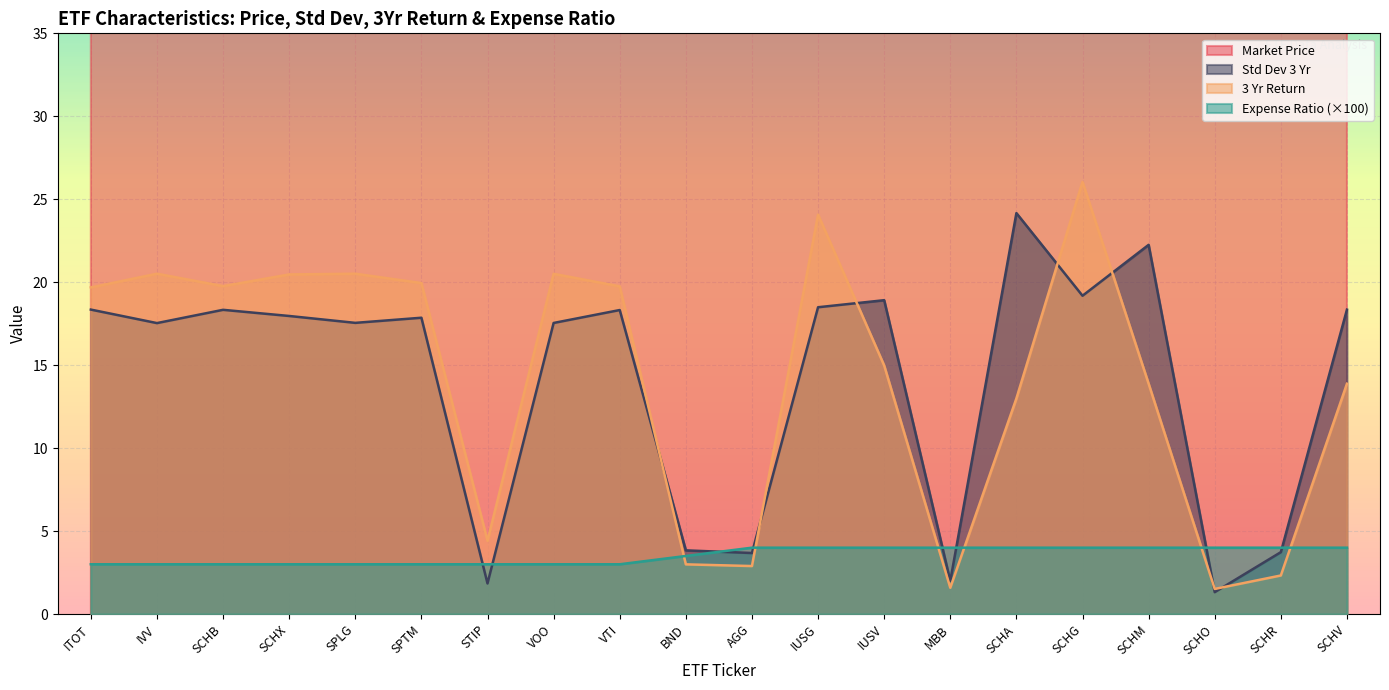

Between SCHM and SCHO, which series saw the biggest shift?

Market Price